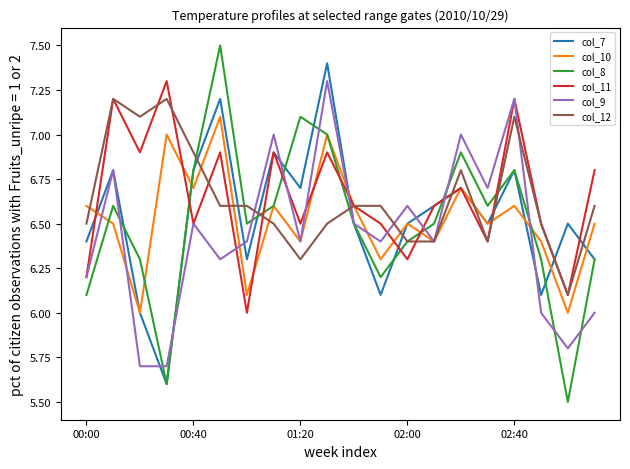

What is the maximum value shown in the chart?

7.5